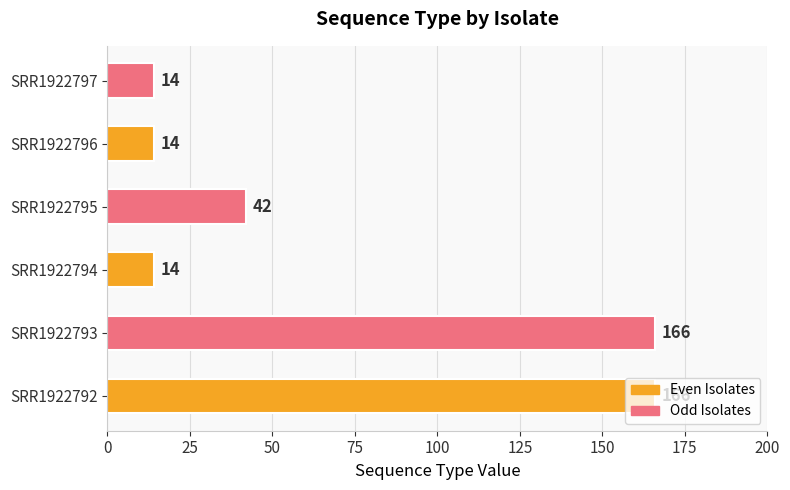

Count the values in the range 14 to 166.

6